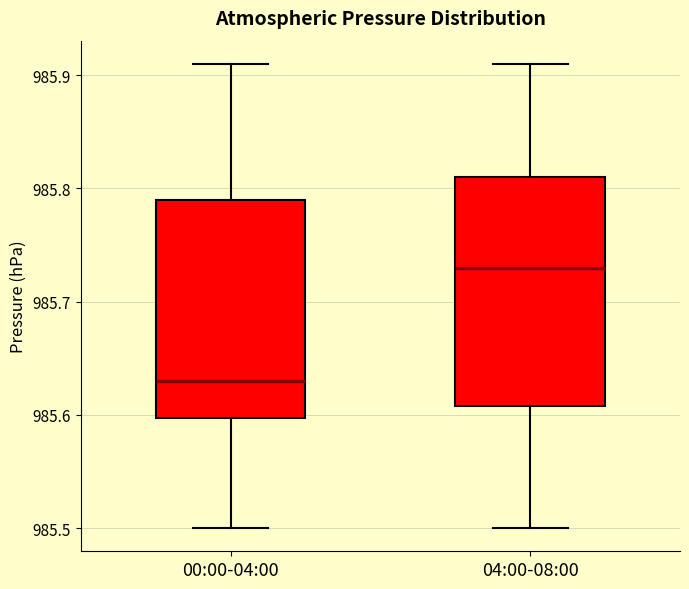

Where does the upper whisker of the box for 04:00-08:00 end on the y-axis? The values are not printed on the chart, so give them approximately, as read against the axis.

985.91